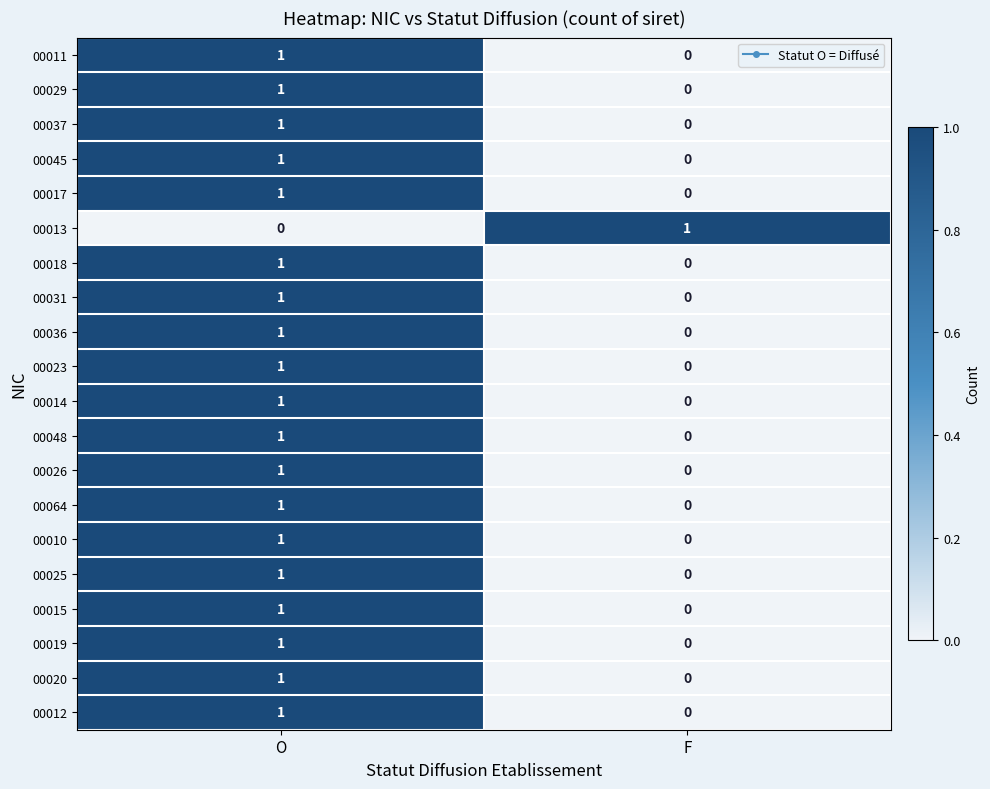

List the labels in order of 00064 value, smallest first.

F, O